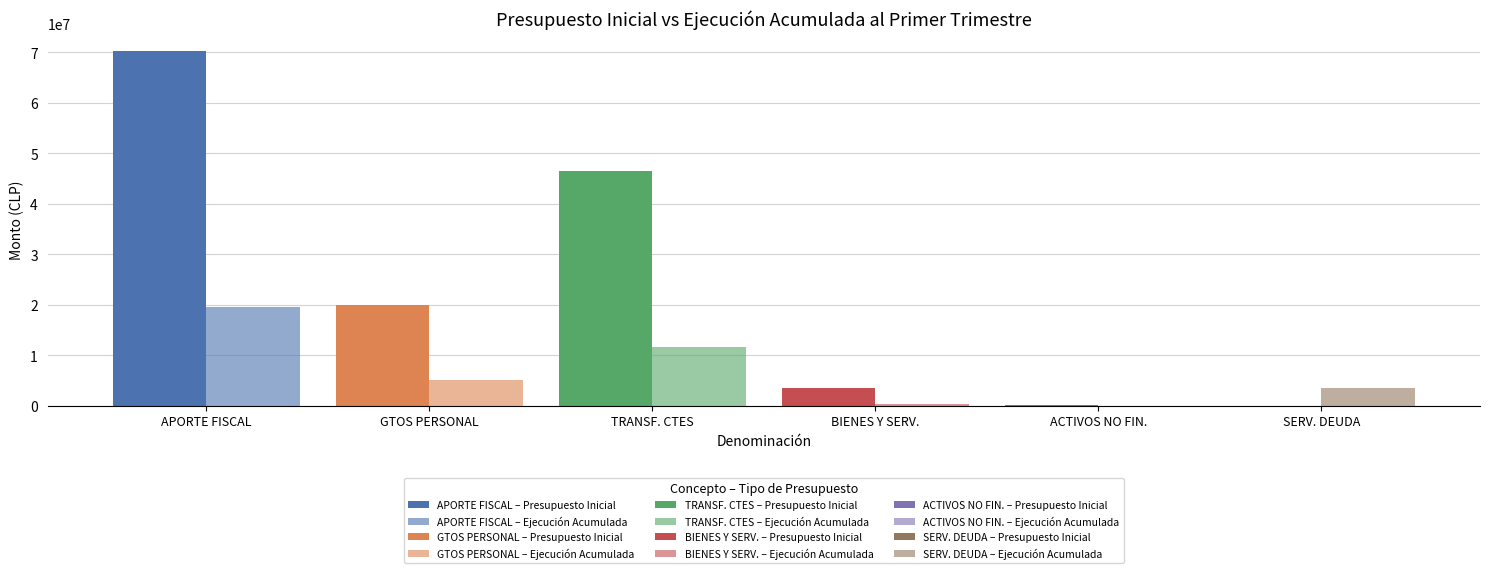

Which series has the widest spread of values?

APORTE FISCAL